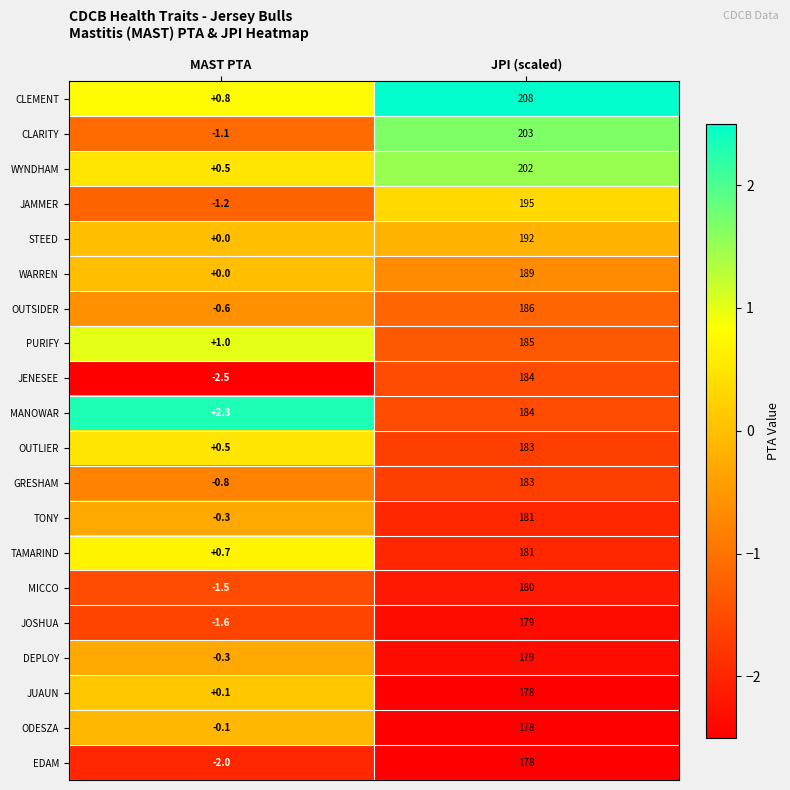

How many series are shown in this chart?

20